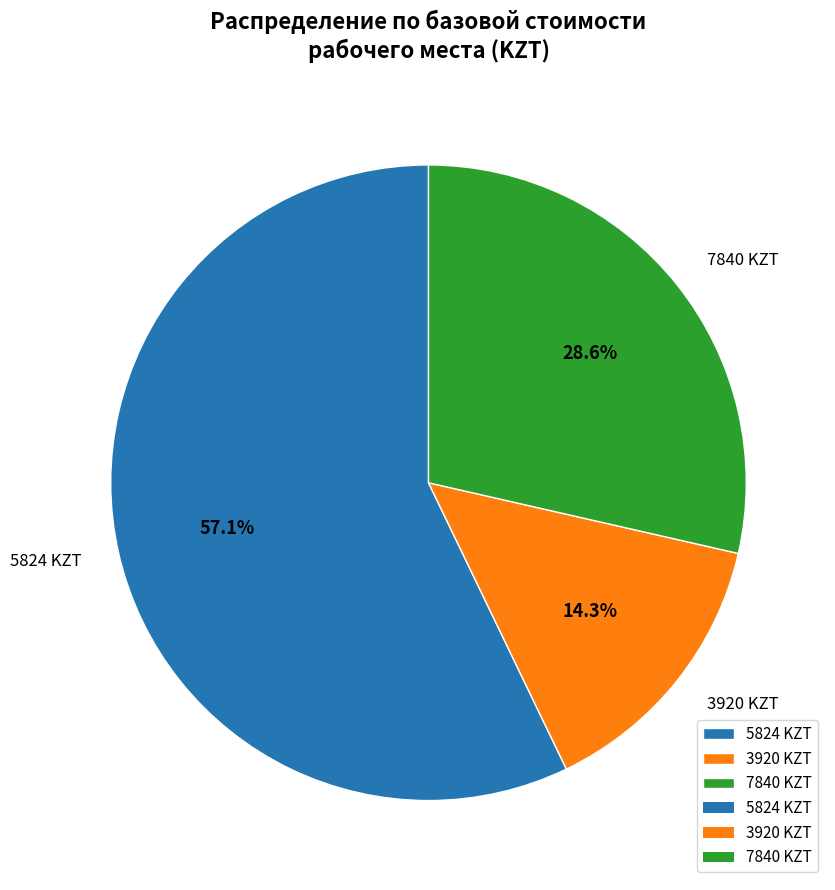

Is it true that 5824 is 27% of the pie?

False